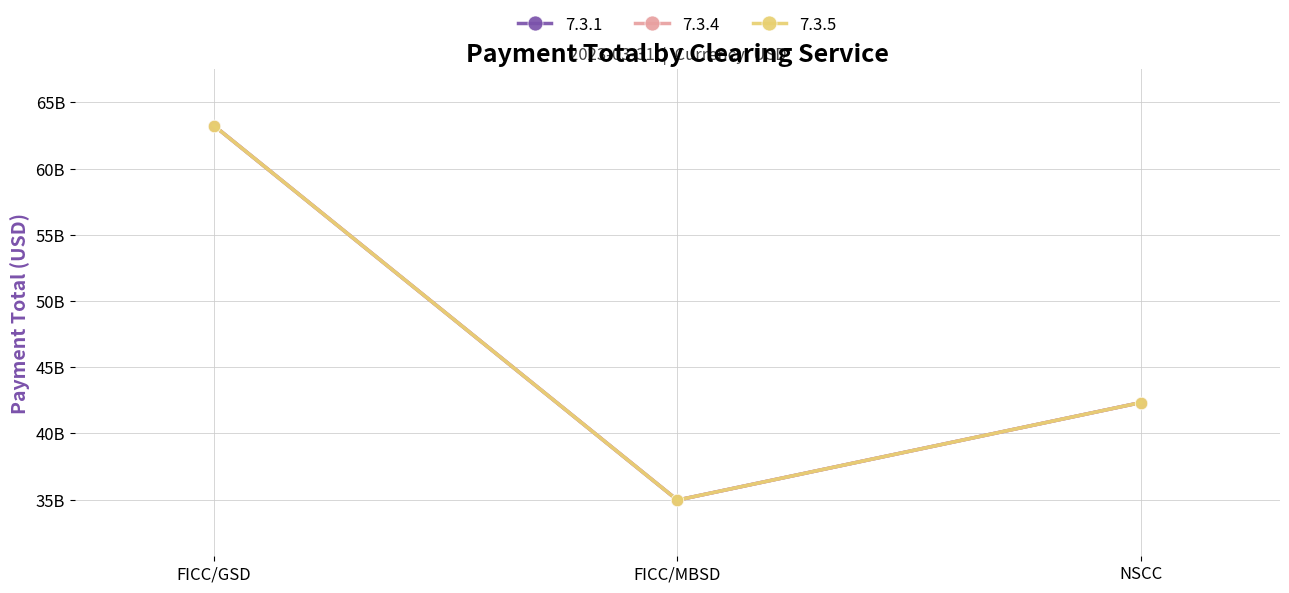

What is the sum of all 7.3.1 values?

140541432636.4